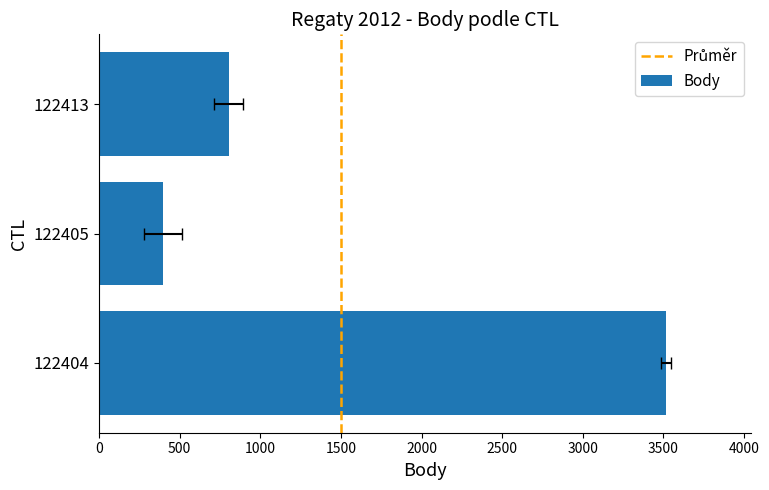

Reading left to right, transcribe all the data shown in this chart.

3517	396	804